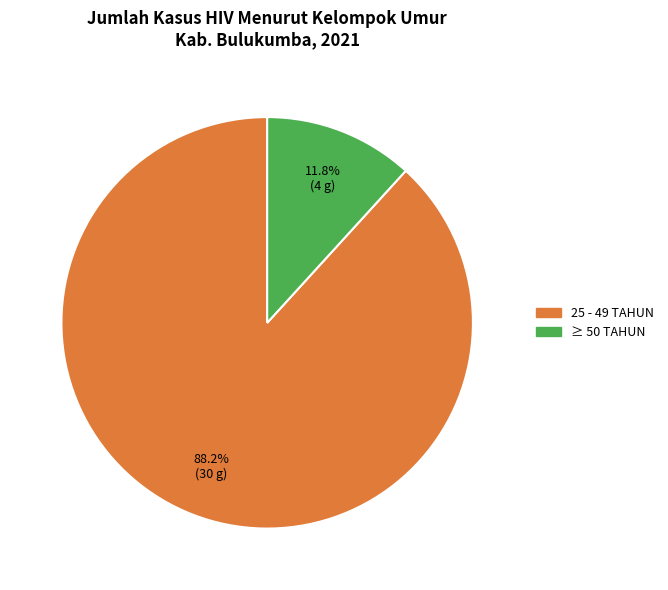

True or false: ≥ 50 TAHUN accounts for 12% of the total.

True